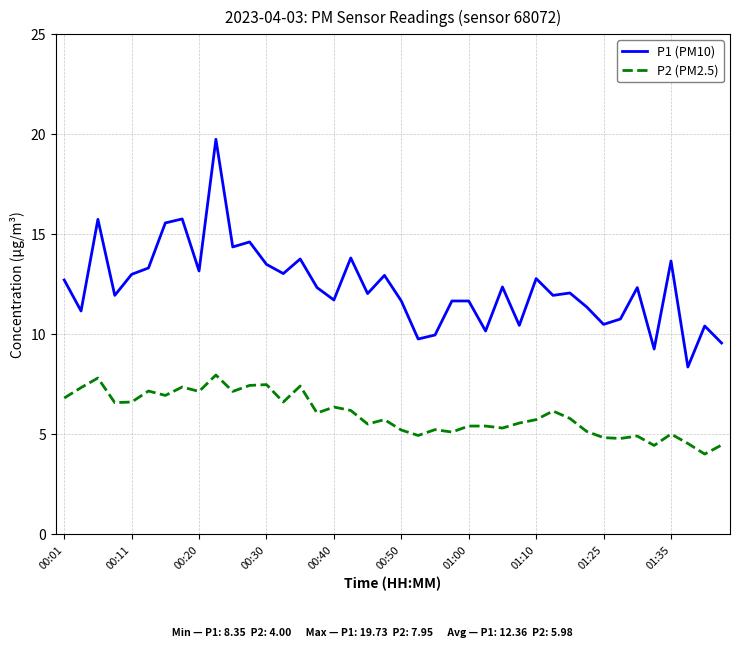

True or false: P1 (PM10) and P2 (PM2.5) intersect in this chart.

False